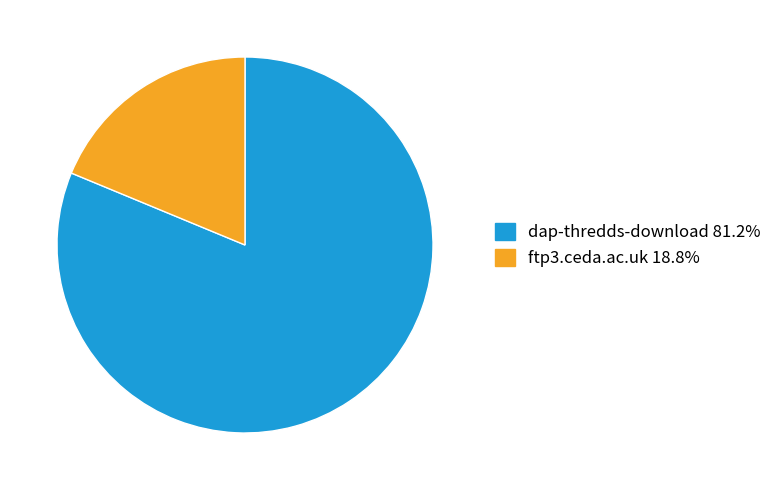

The ftp3.ceda.ac.uk slice represents 19% of the pie. True or false?

True